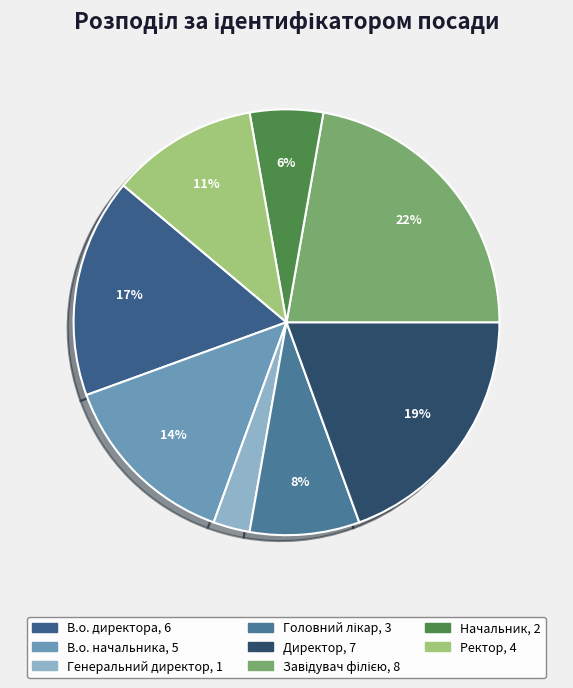

How many segments does this pie chart have?

8